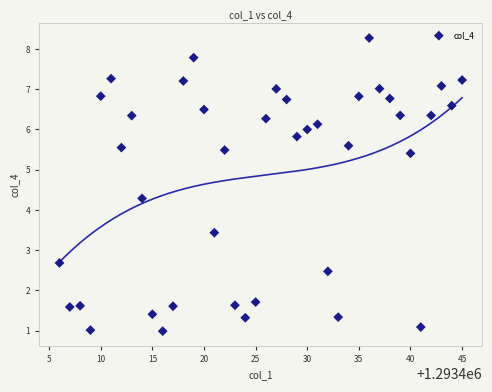

What Y value in the scatter plot is closest to 4?

4.3